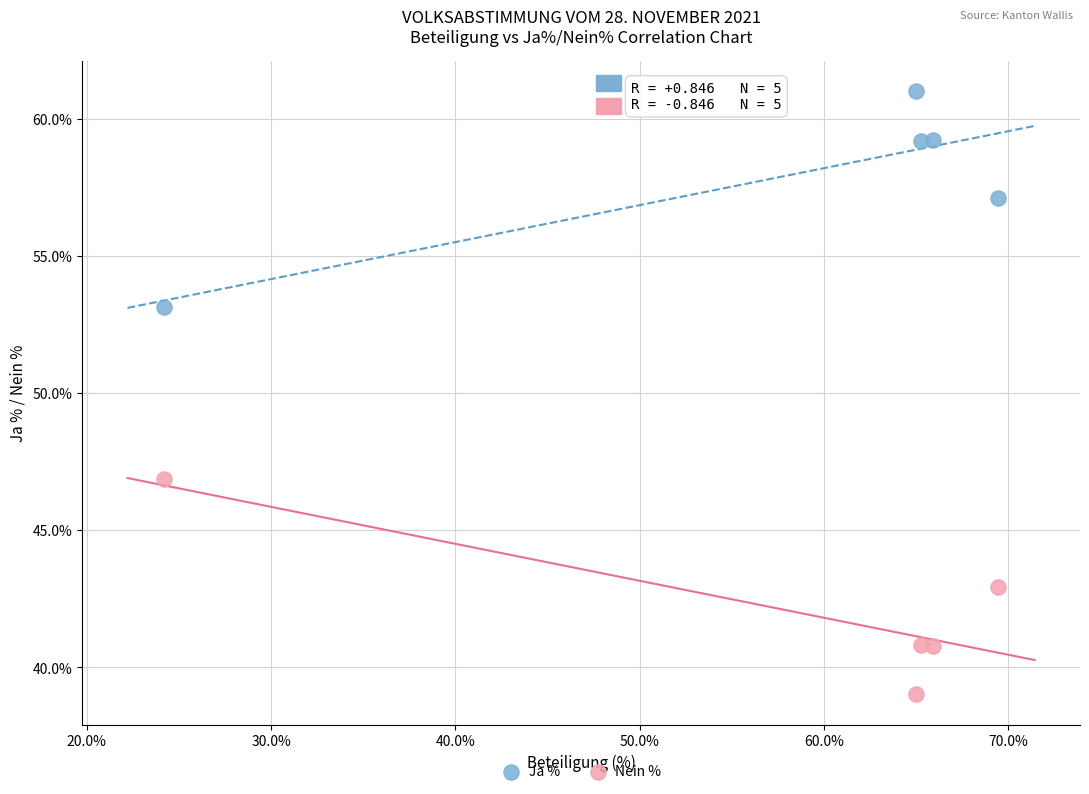

What are all the series names shown in the legend?

Ja %, Nein %